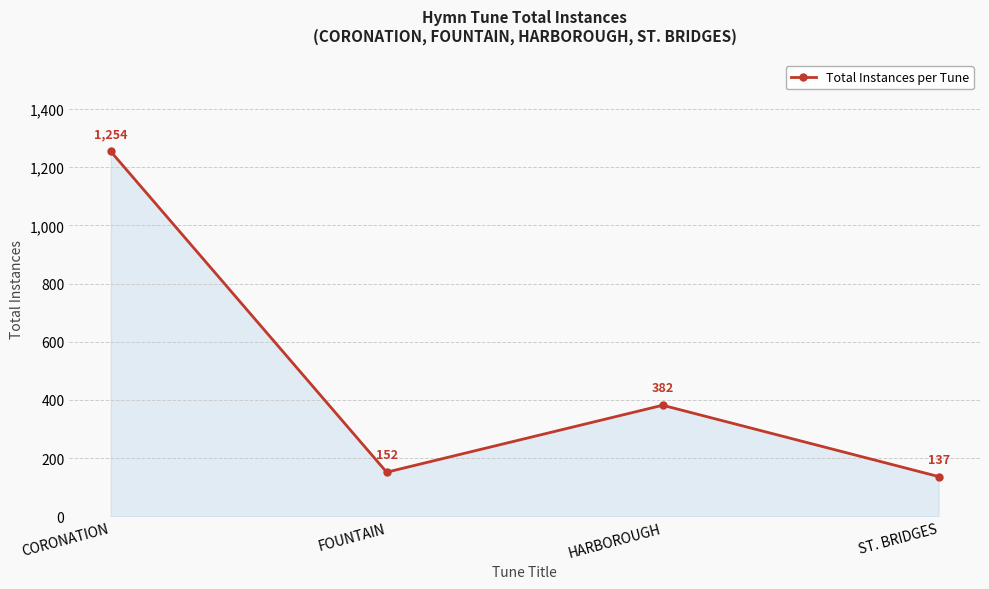

What is the smallest value displayed?

137